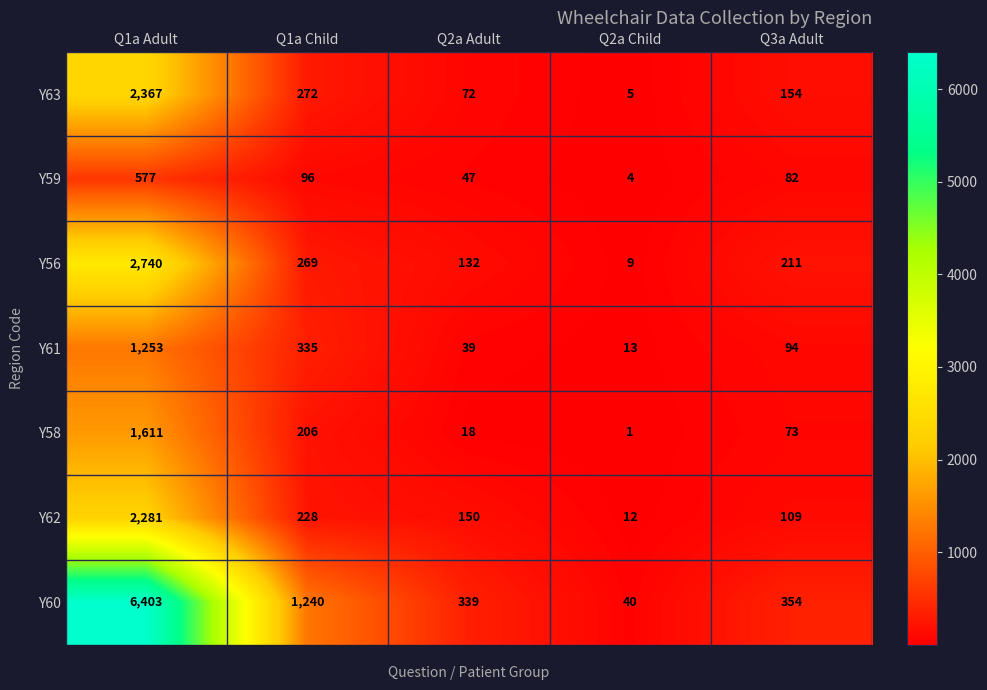

List the series in order of their peak value, highest first.

Y60, Y56, Y63, Y62, Y58, Y61, Y59